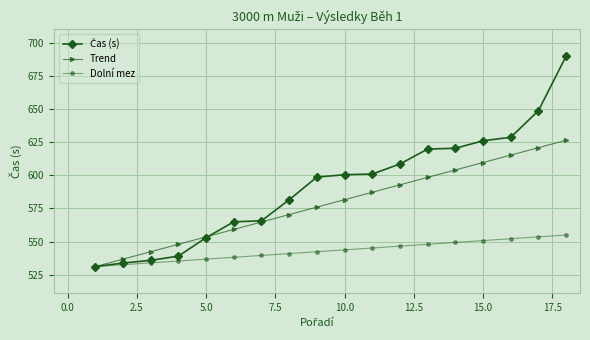

What is the maximum value shown in the chart?

690.0